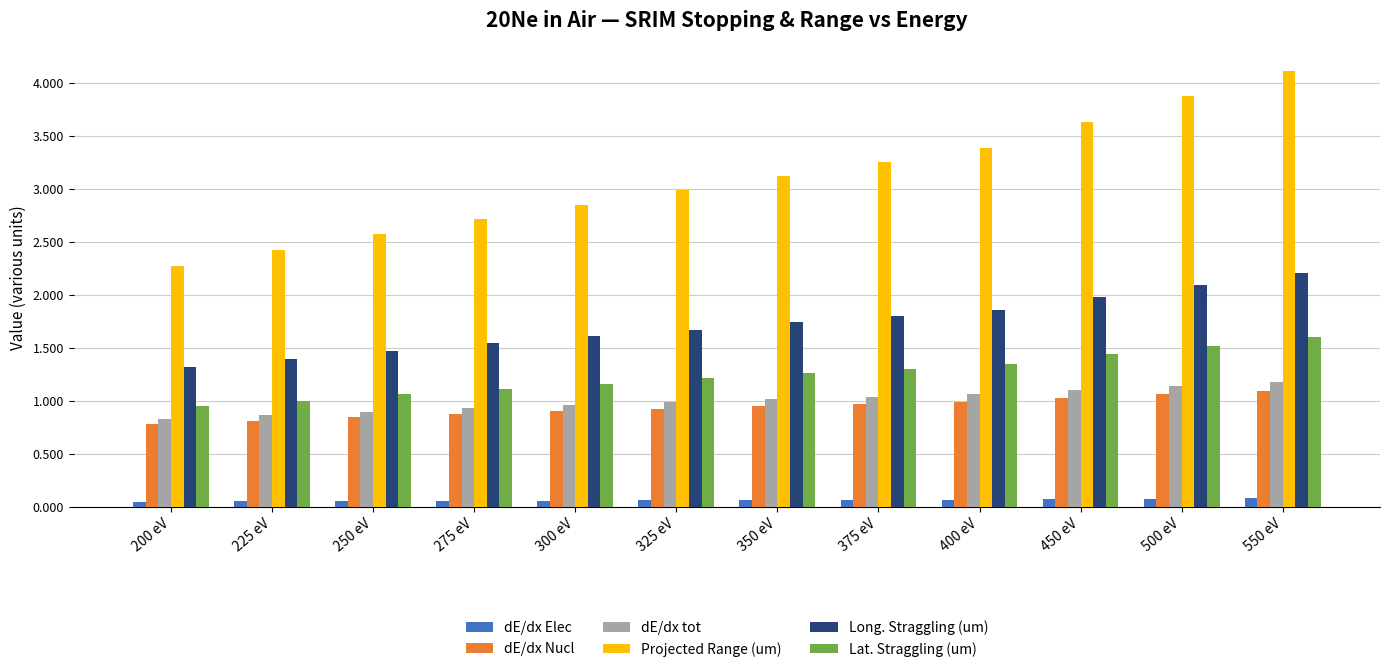

What is the spread (max minus min) of values at 200 eV?

2.2